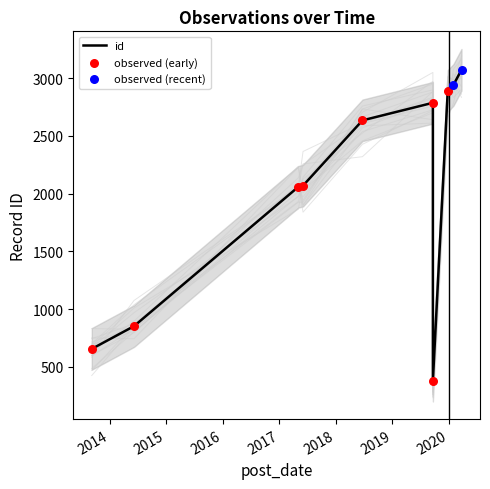

What is the change in value from 2019-09-20 to 2020-03-23?

+286